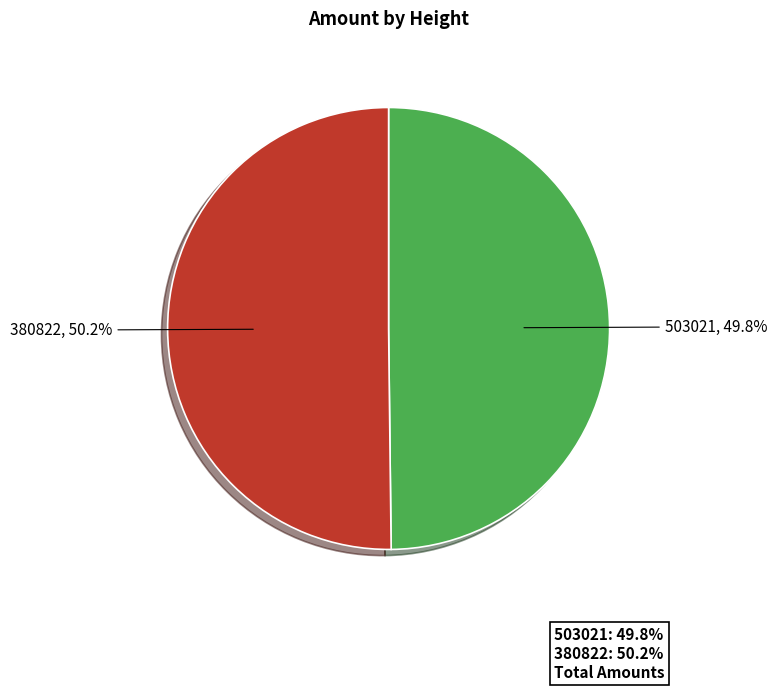

Is there any slice that represents more than half of the pie?

Yes